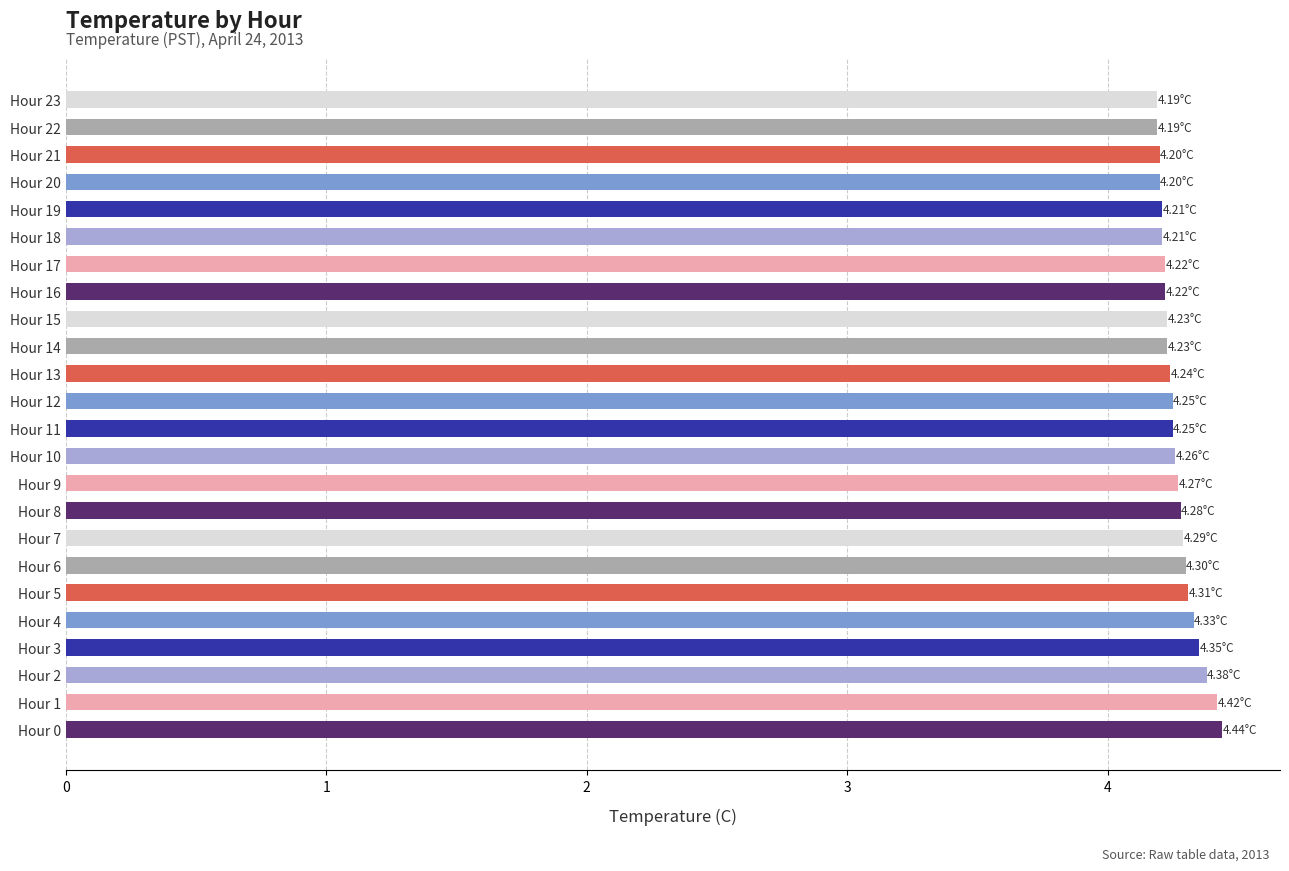

What is the sum of the values at Hour 1 and Hour 5?

8.7